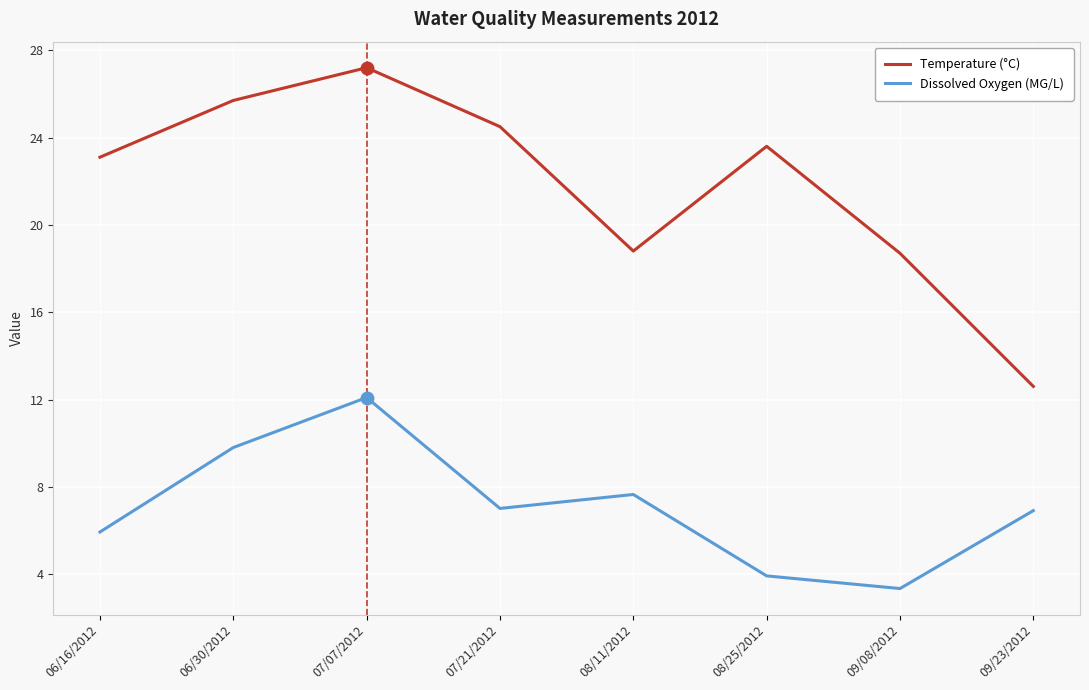

What position from the left is 06/30/2012?

2